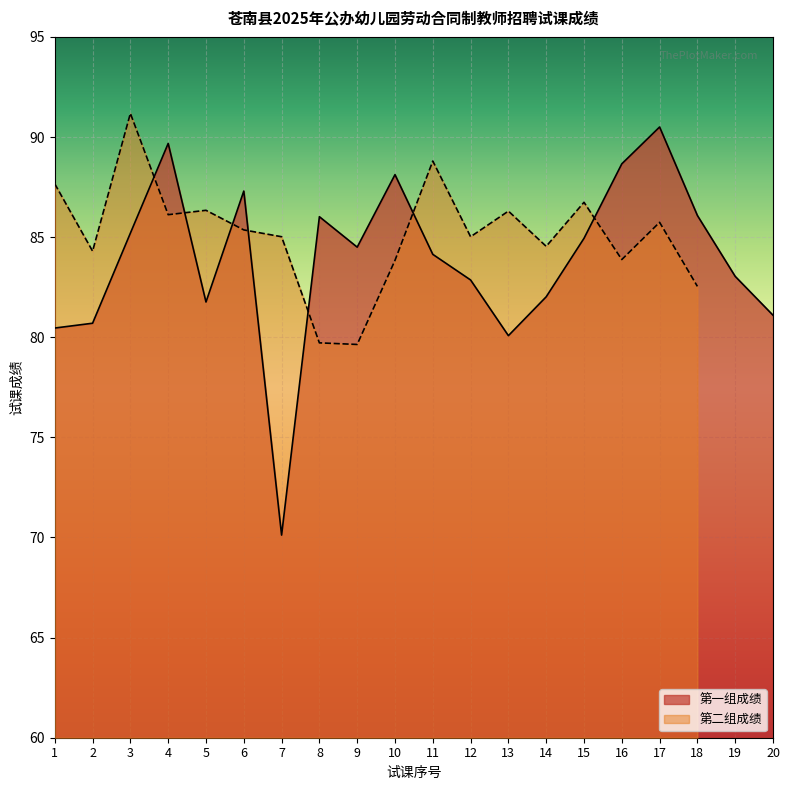

What is the minimum value shown in the chart?

70.1